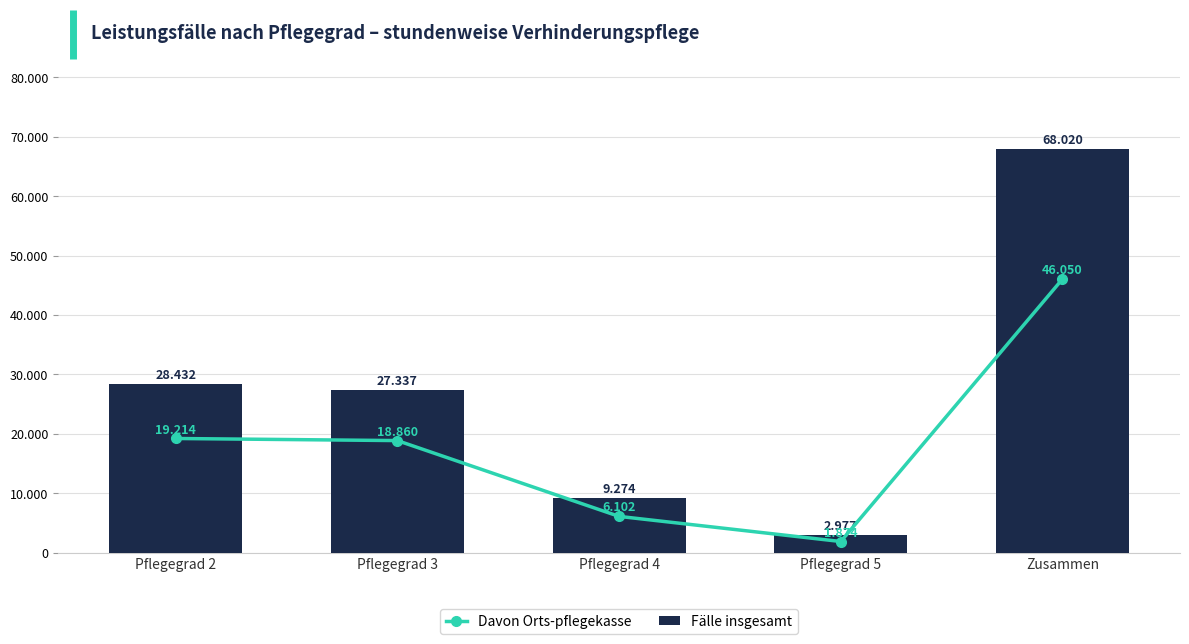

Between Pflegegrad 4 and Pflegegrad 5, which is larger?

Pflegegrad 4